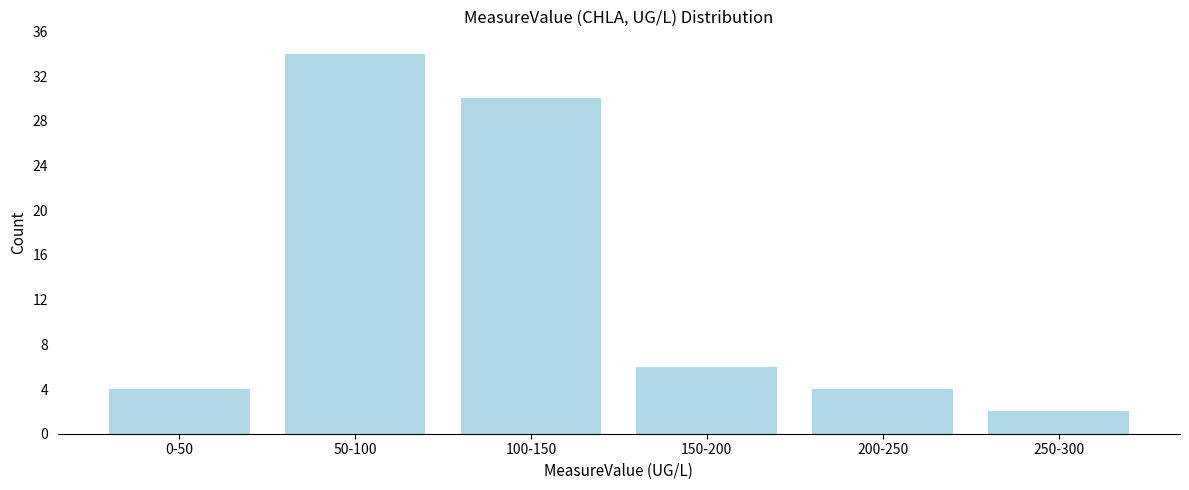

Reading left to right, what are all the values shown in this chart?

4	34	30	6	4	2